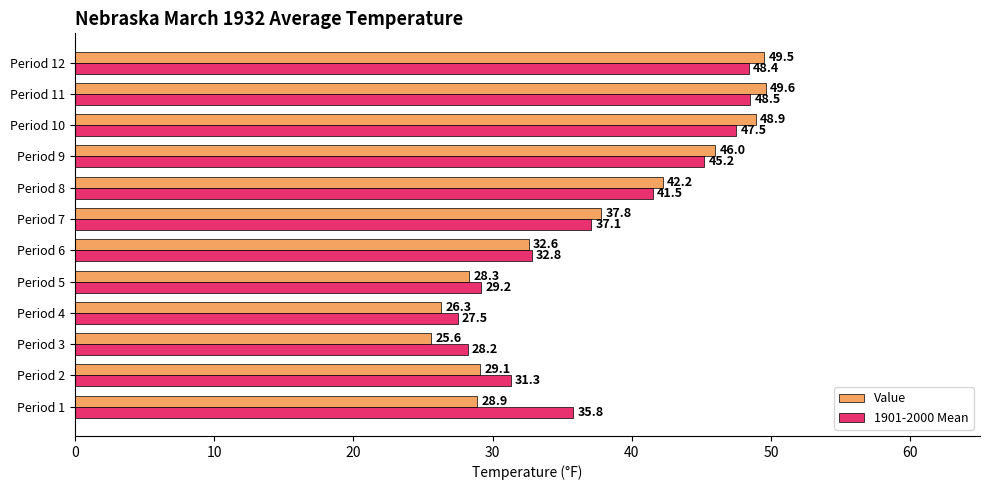

Which label corresponds to the smallest value in the chart?

Period 3